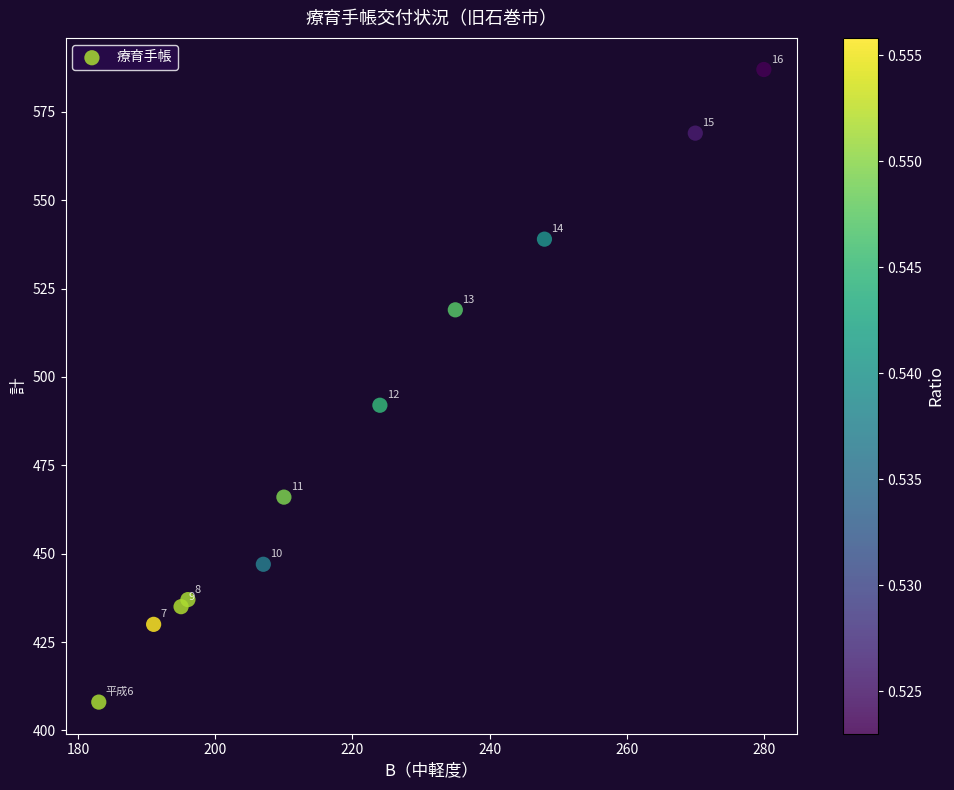

What is the average X value?

222